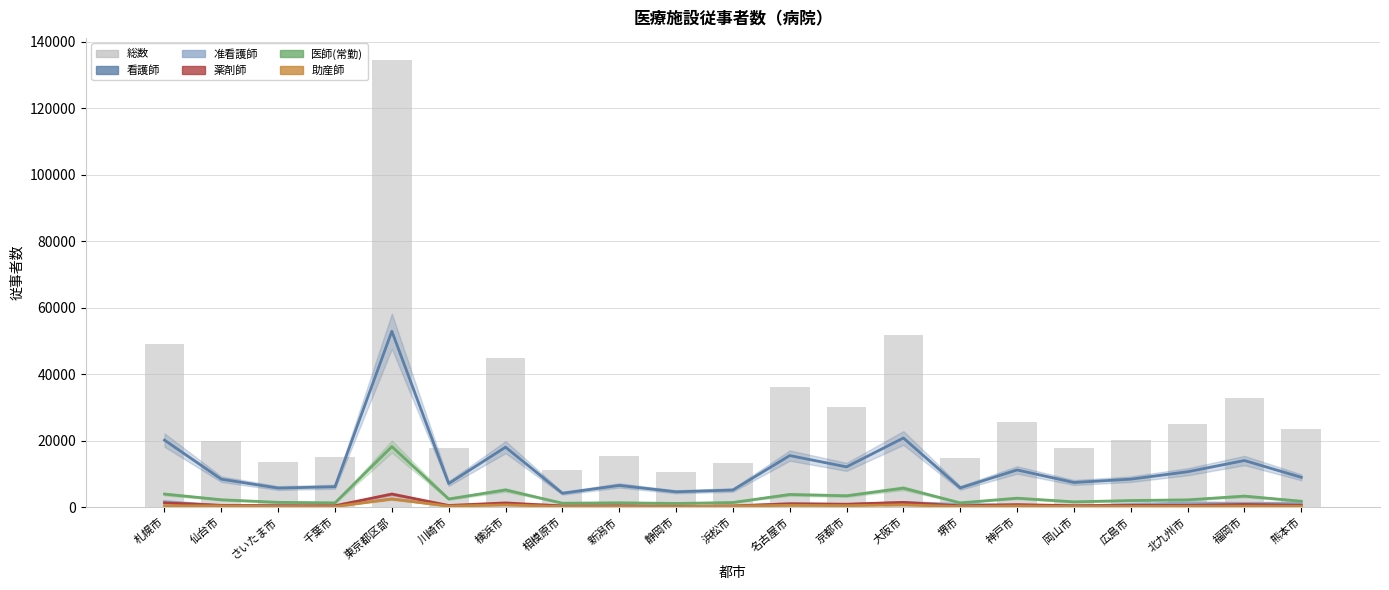

At which category is the sum across all series the highest?

東京都区部